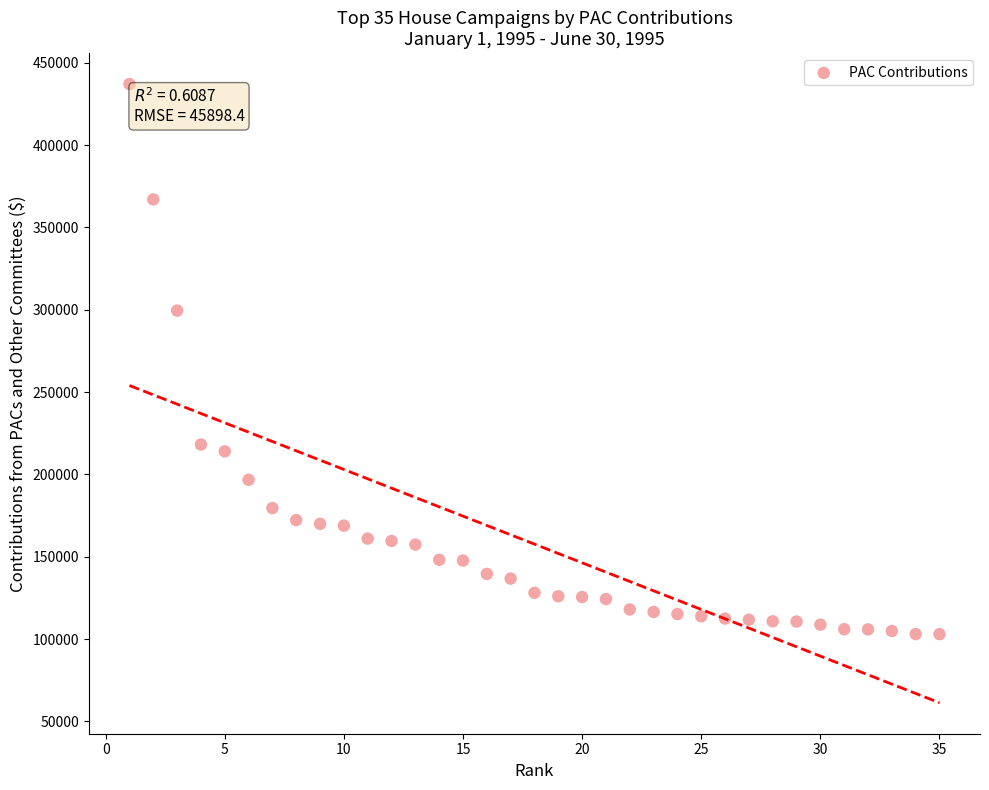

What Y value in the scatter plot is closest to 270056?

299521